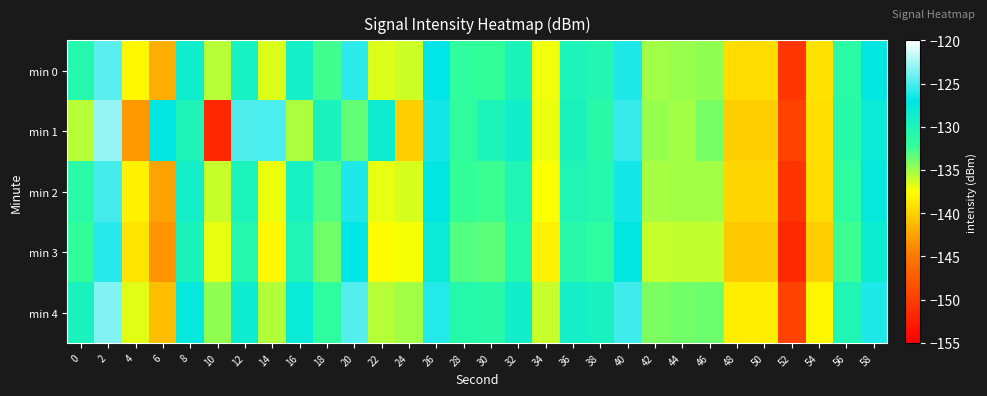

What is the spread (max minus min) of values at 34?

2.1